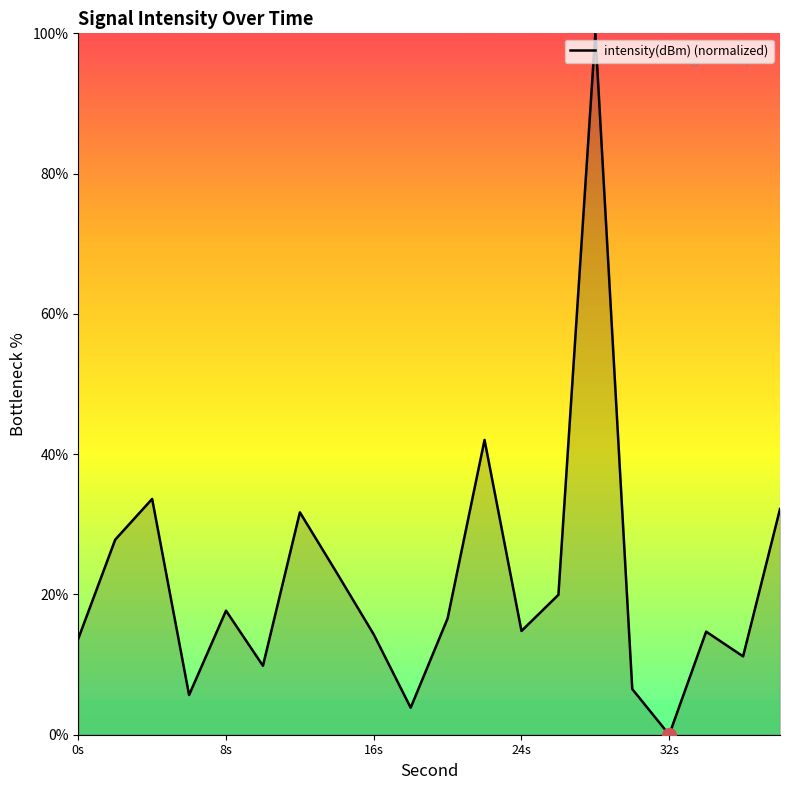

How many lines are shown in the chart?

1